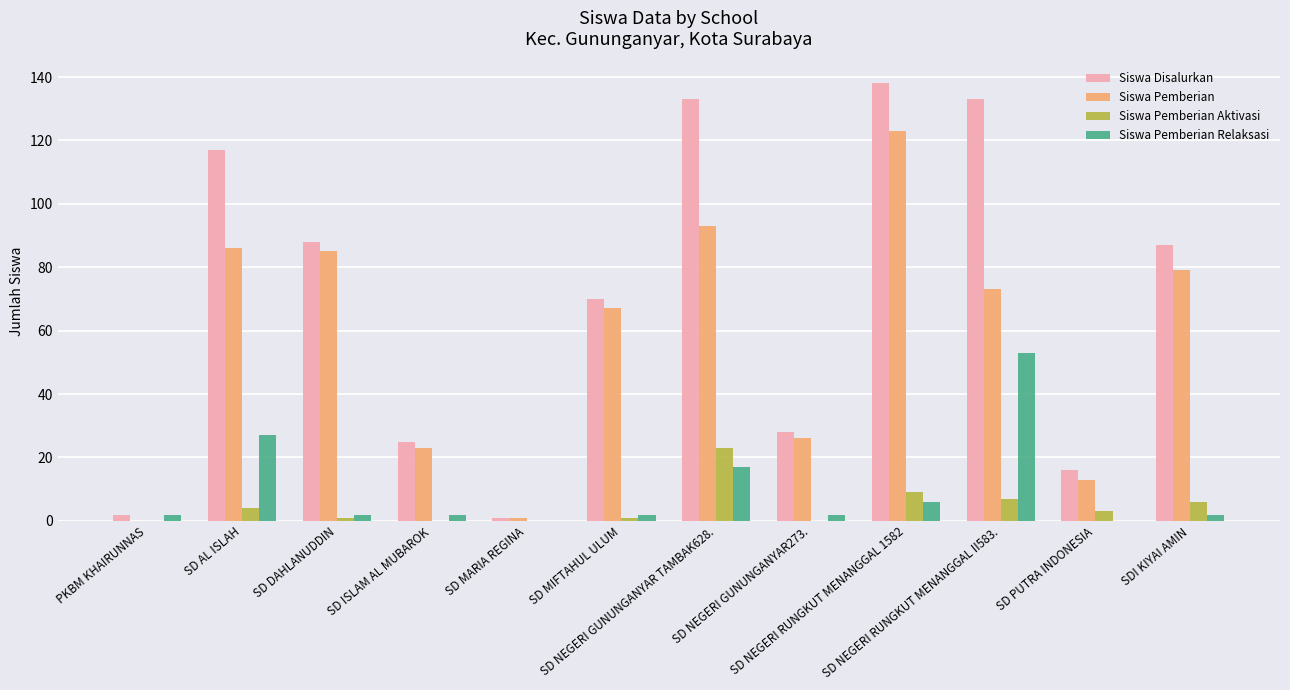

Which series has the widest spread of values?

Siswa Disalurkan